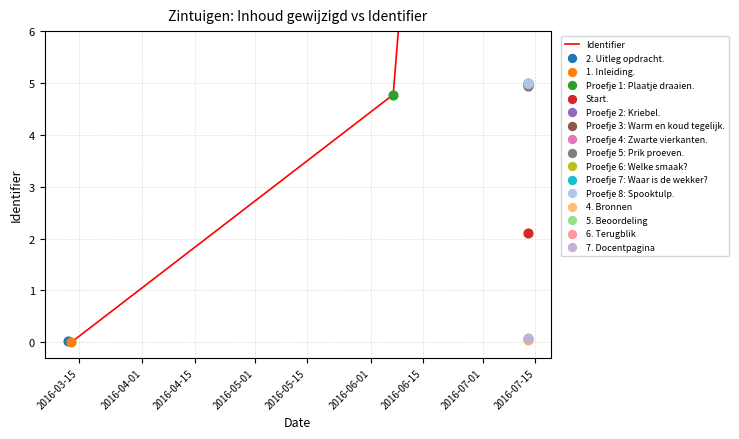

Between 2016-04-01 and 2016-05-01, which is larger?

2016-05-01